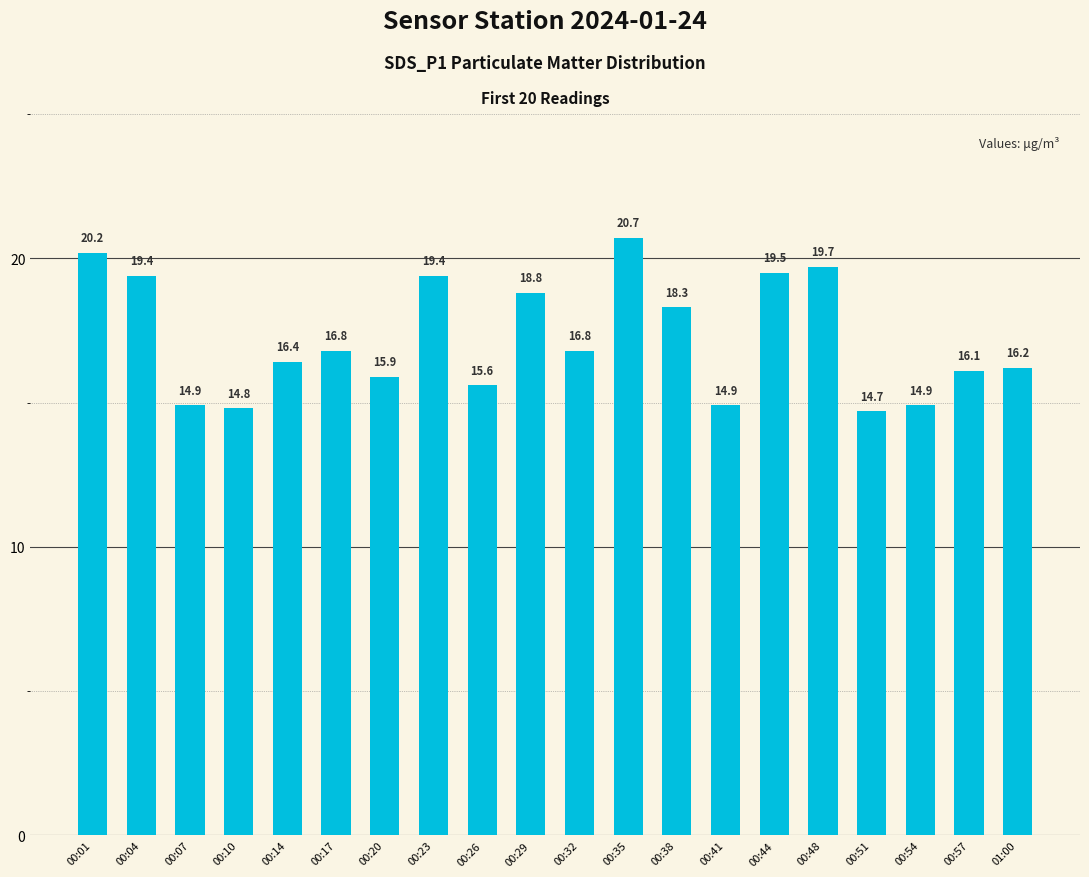

Is it true that the value at 00:54 is 4.9?

False